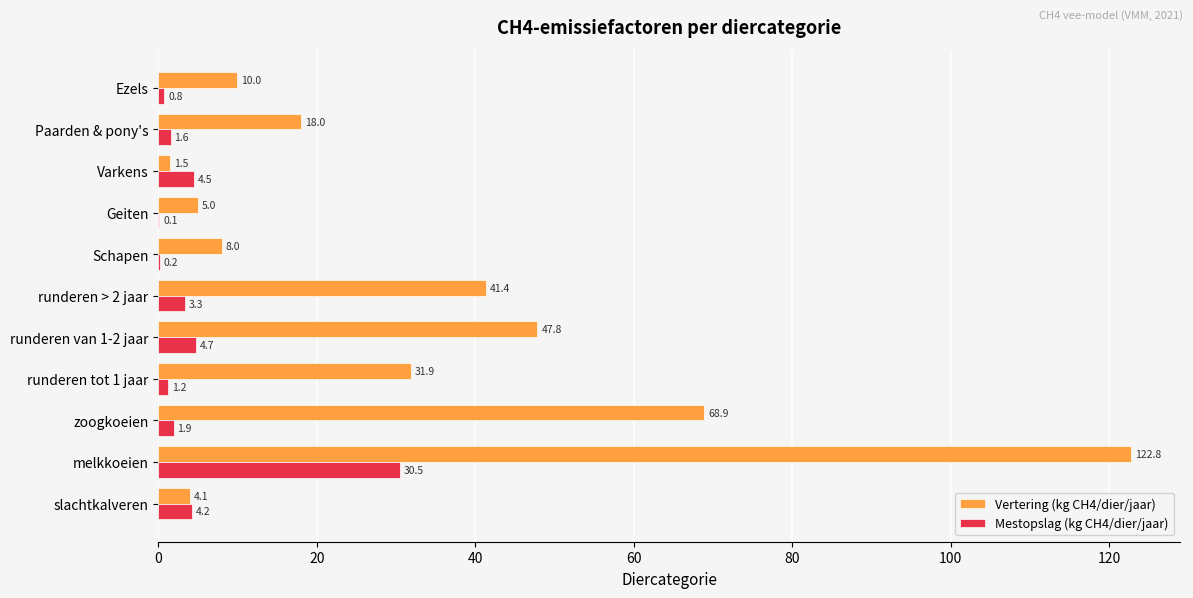

What are all the series names shown in the legend?

Vertering (kg CH4/dier/jaar), Mestopslag (kg CH4/dier/jaar)